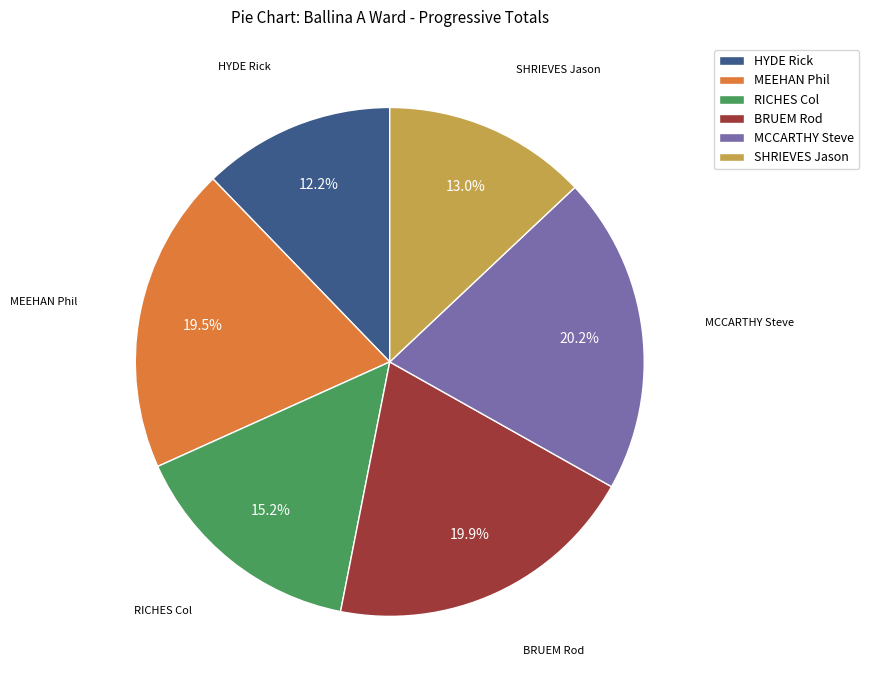

Approximately how many times larger is the value at BRUEM Rod compared to RICHES Col?

1.3